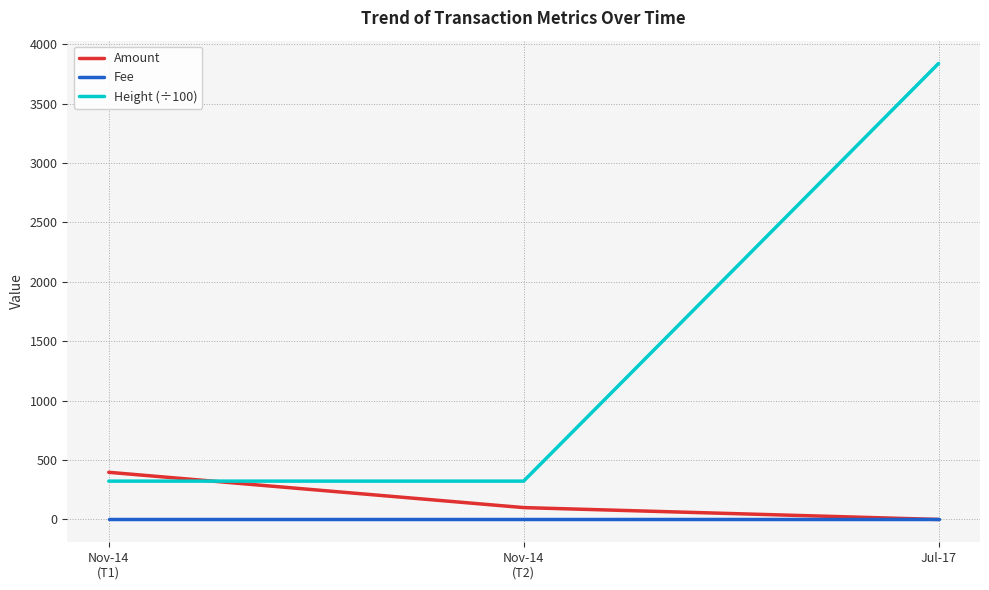

The value of Height (÷100) at Nov-14
(T1) is 322.7. True or false?

True